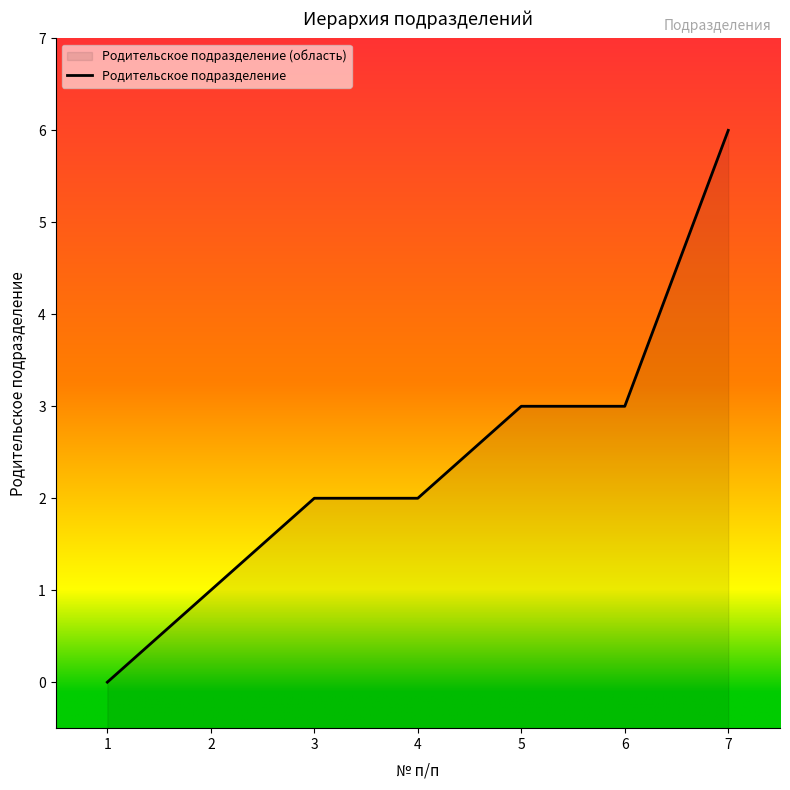

True or false: the data shows 2 at 3.

True